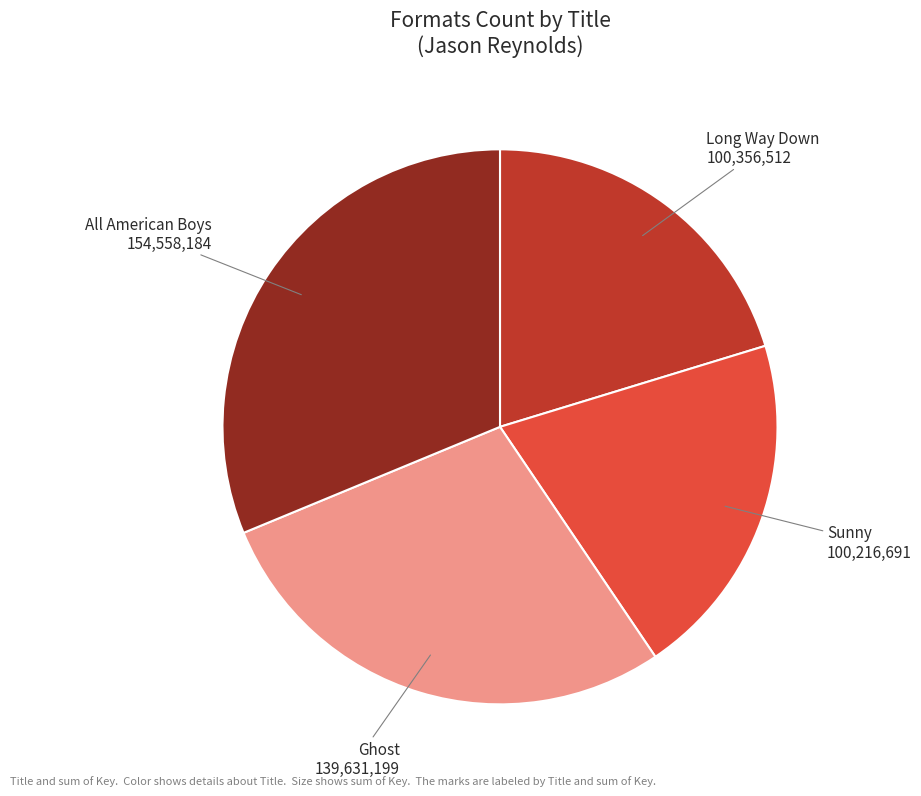

Is the sum of All American Boys and Long Way Down greater than half?

Yes